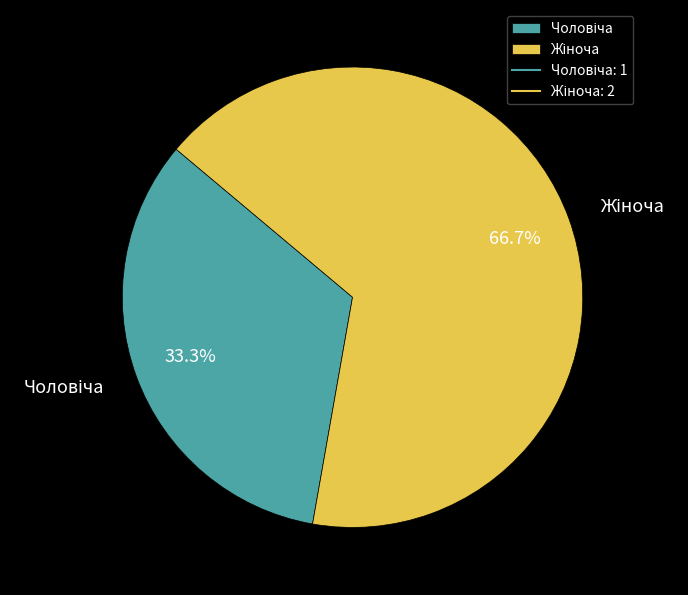

Does any single category account for the majority?

Yes